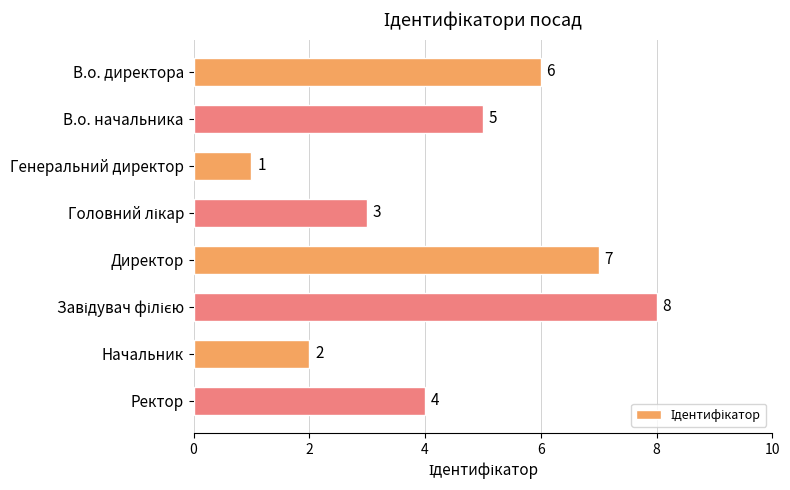

What is the difference between the maximum and minimum values?

7